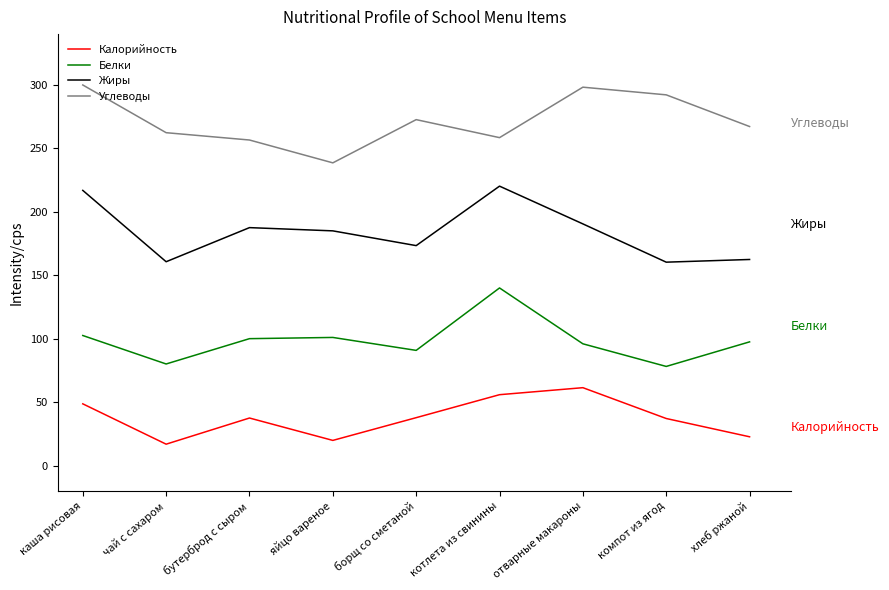

In Жиры, how many points are higher than both neighbors (excluding endpoints)?

2